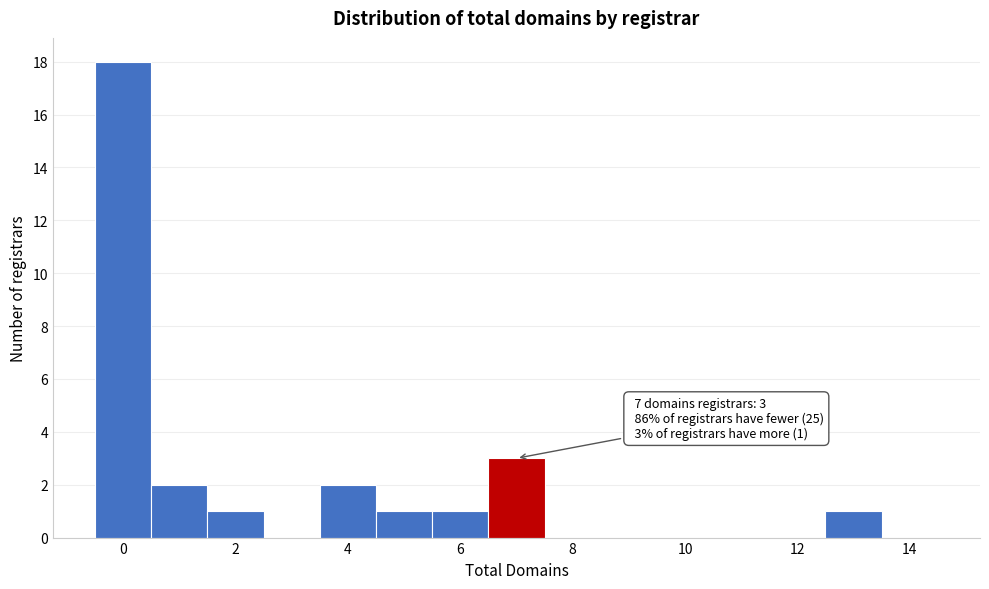

Over which range of the x-axis is the bar tallest?

-0.5 to 0.5